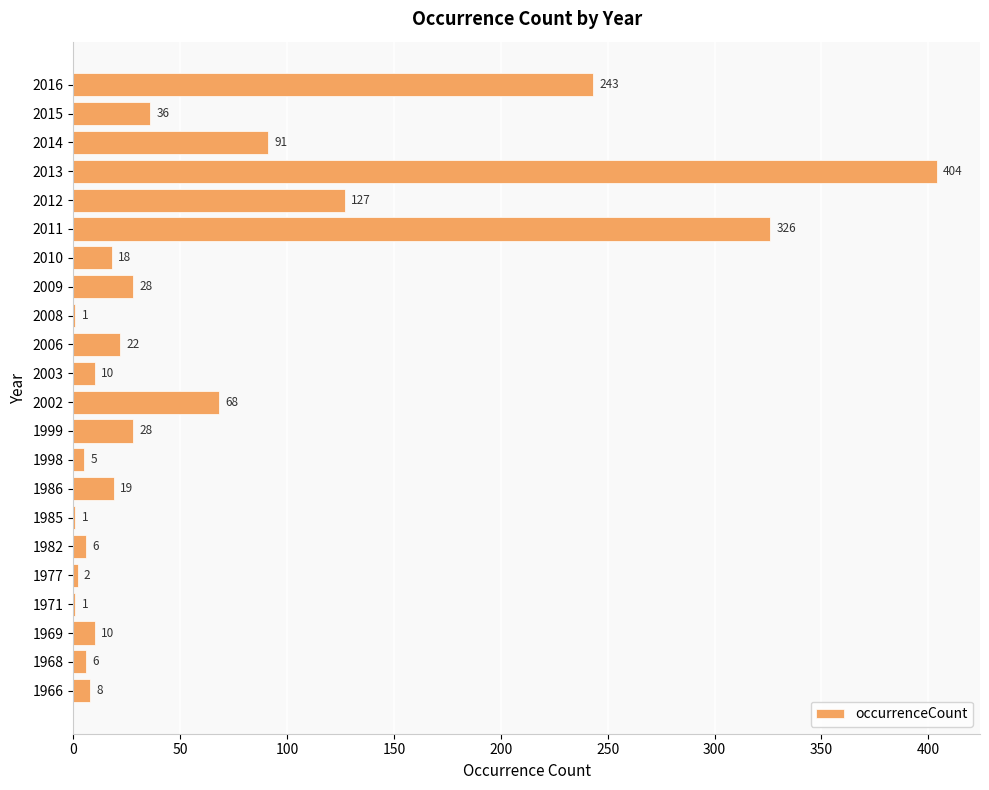

Which has a higher value, 1968 or 2002?

2002